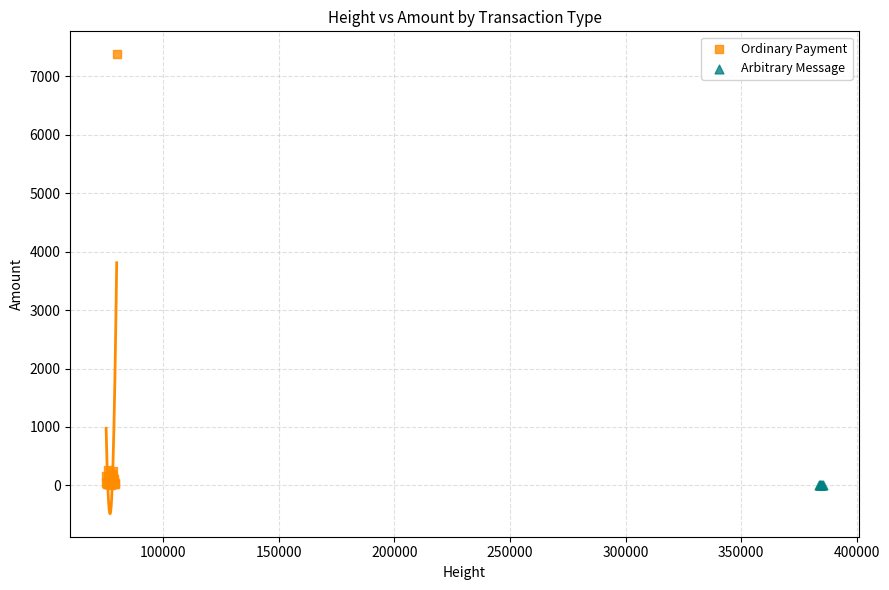

Which series reaches the maximum Y coordinate?

Ordinary Payment